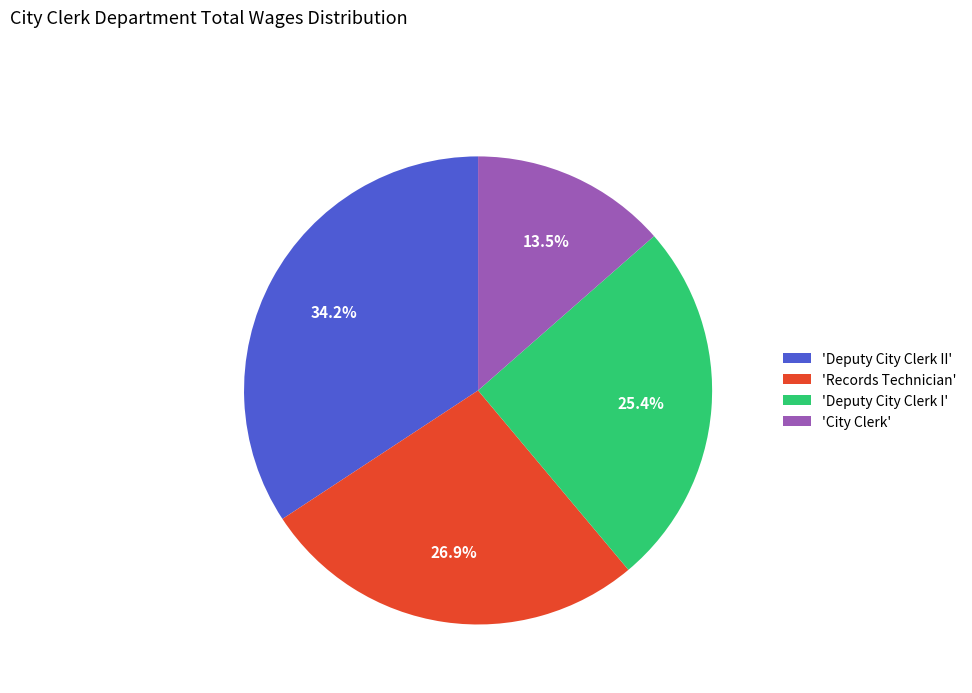

To the nearest percent, what is the difference between the largest and smallest slice percentages?

21%